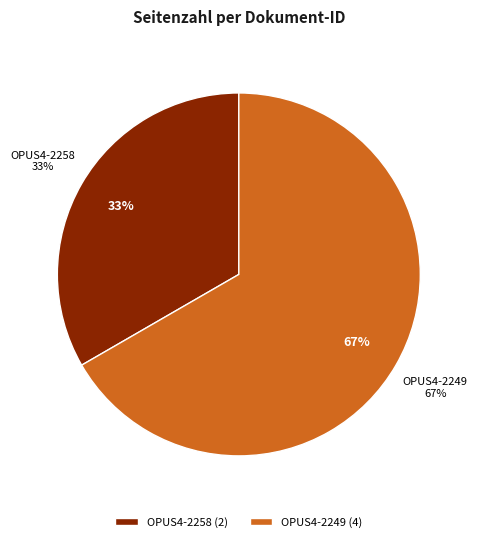

To the nearest percent, what percentage of the pie is OPUS4-2249?

67%